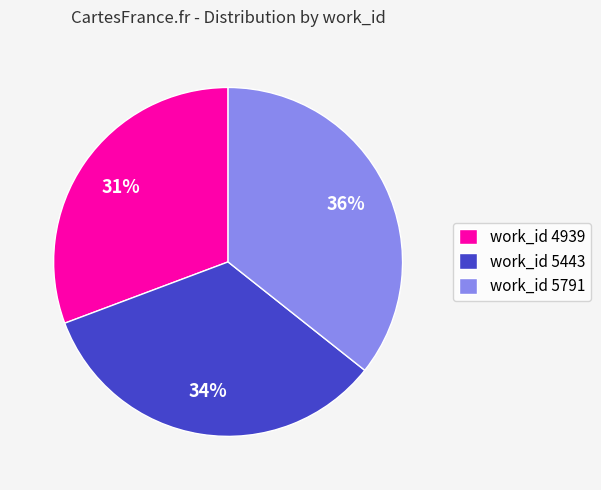

Does any single category account for the majority?

No